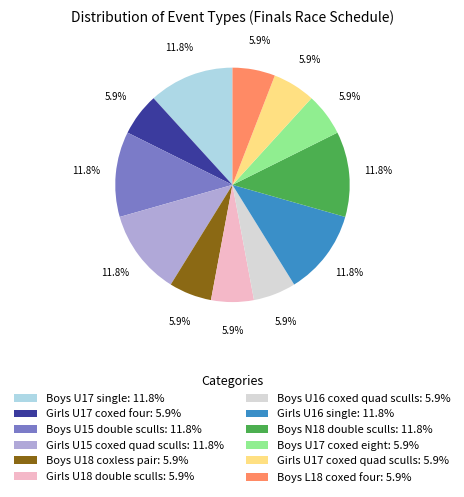

To the nearest percent, what portion does Boys U17 coxed eight represent?

6%